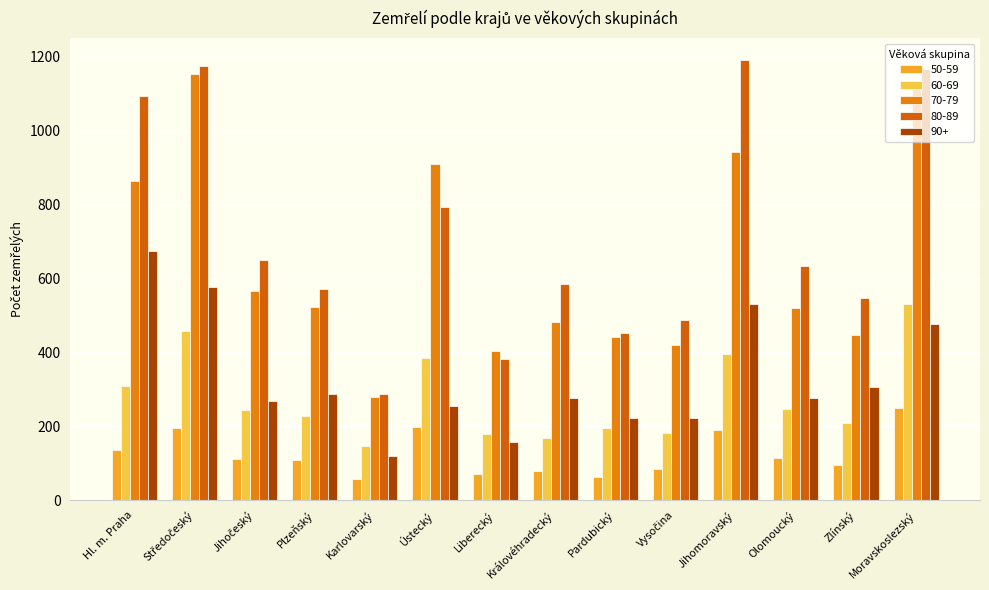

What is the maximum value shown in the chart?

1191